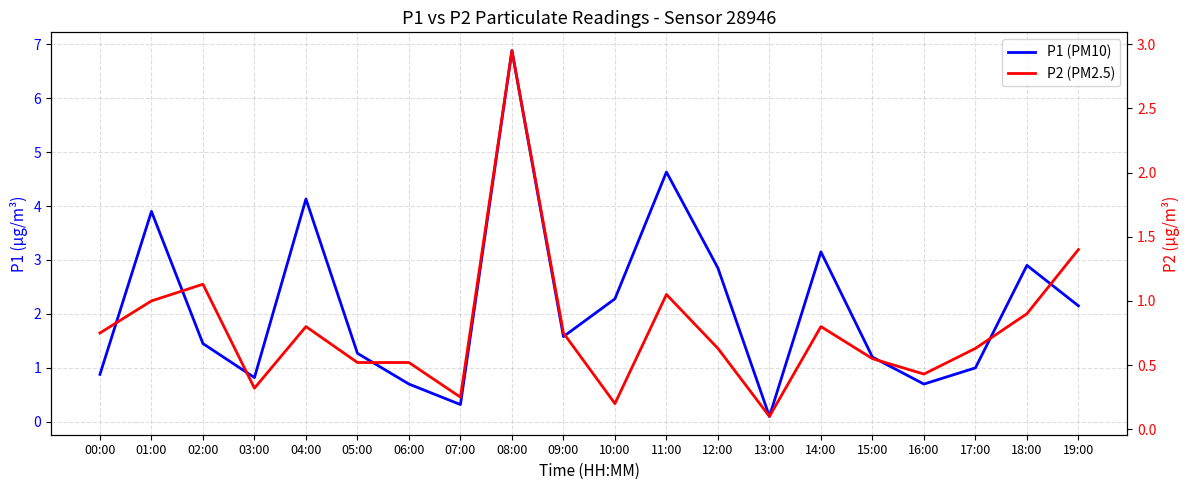

What is the minimum value shown in the chart?

0.1